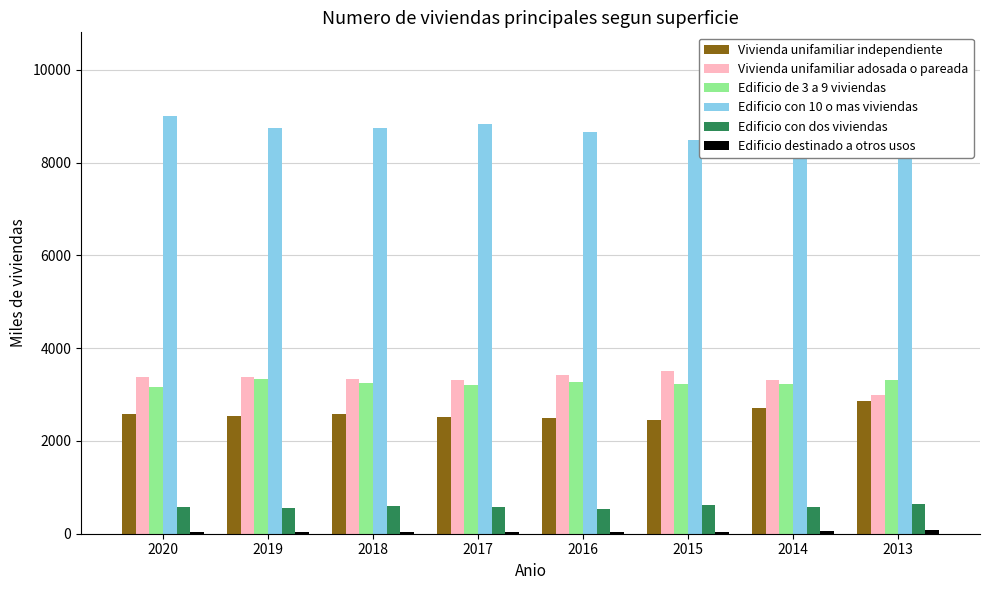

Between 2013 and 2017, which is larger?

2013